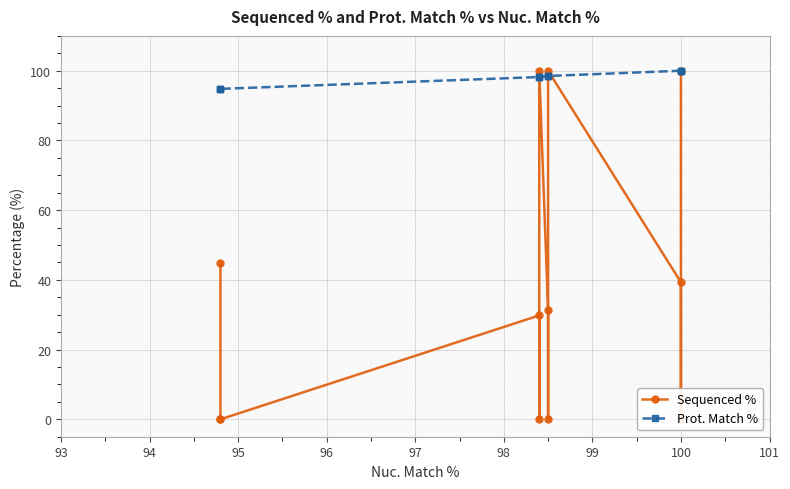

Reading left to right, what are all the values shown in this chart?

Sequenced %: 100.0	0.0	39.3	100.0	0.0	31.3	100.0	0.0	29.8	0.0	0.0	44.8
Prot. Match %: 100.0	100.0	100.0	98.5	98.5	98.5	98.2	98.2	98.2	94.8	94.8	94.8